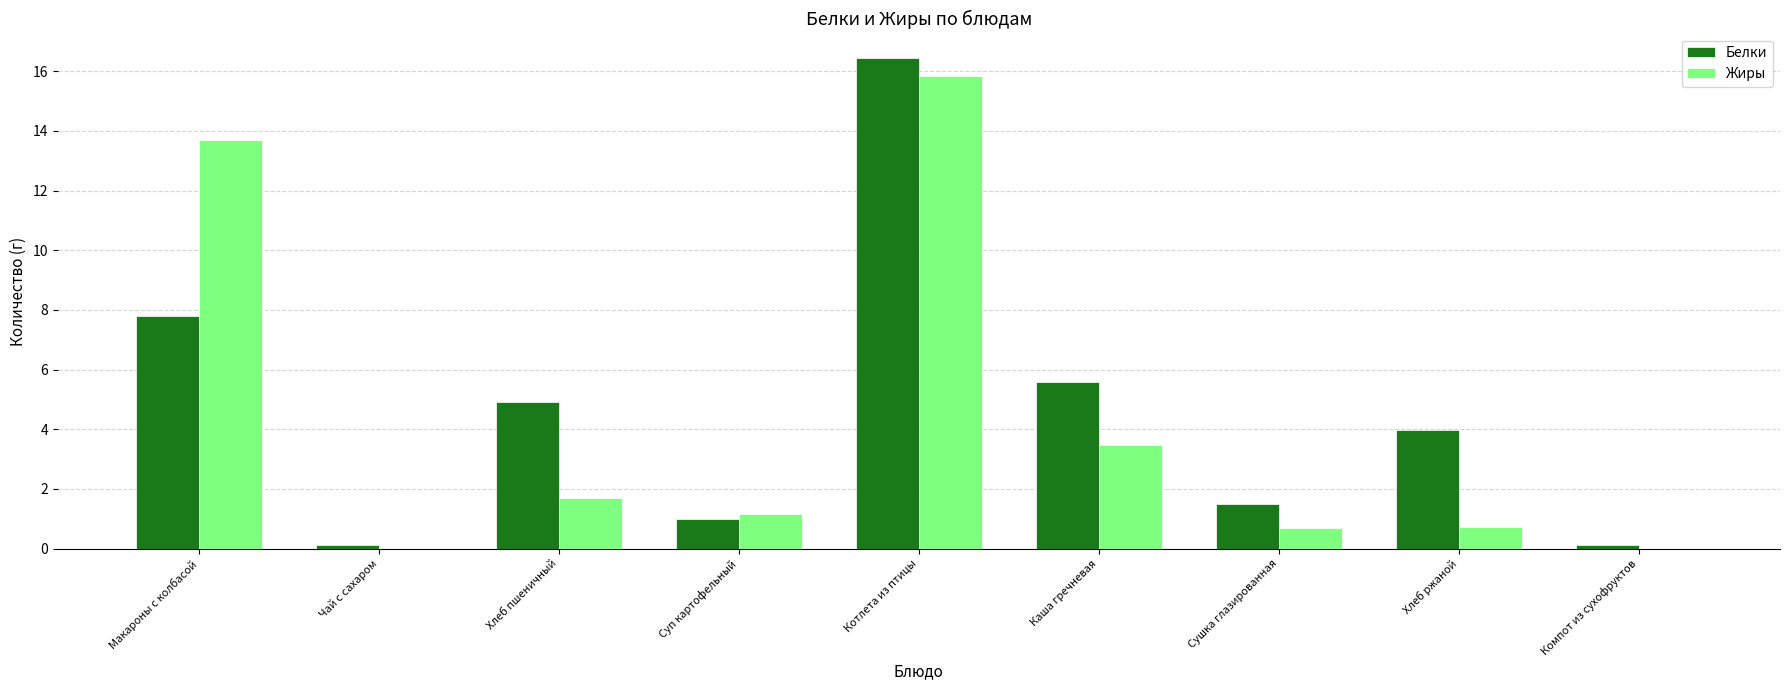

At which label does Белки first exceed 3?

Макароны с колбасой